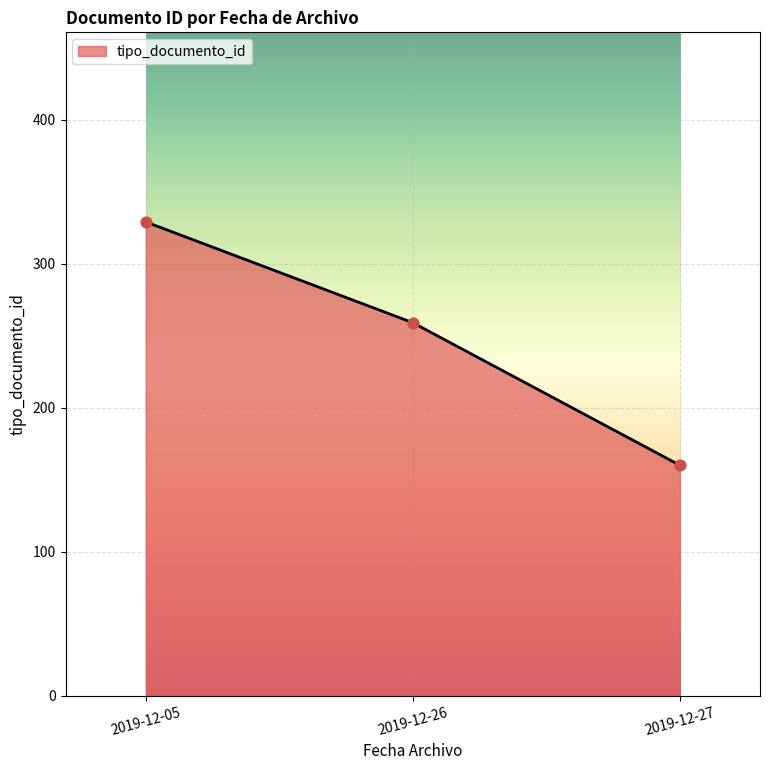

Between 2019-12-27 and 2019-12-26, which is larger?

2019-12-26